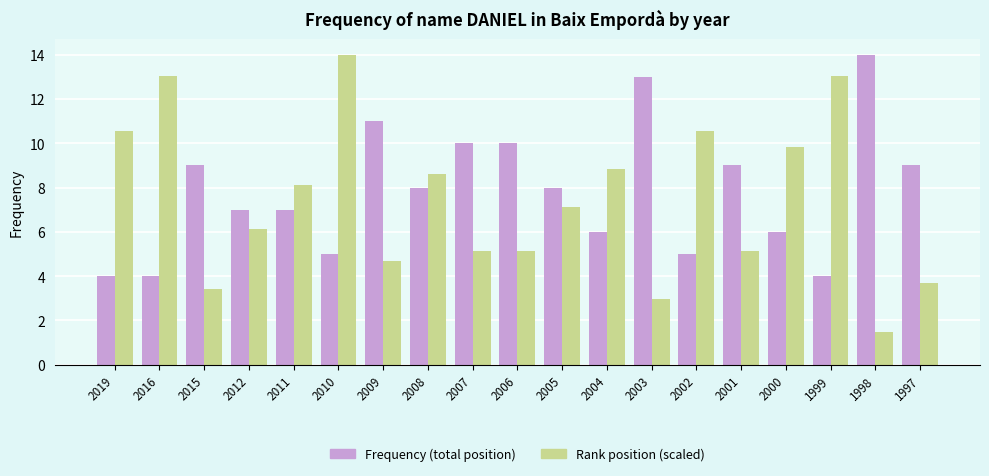

What is the difference between the maximum and minimum values in the Rank position (scaled) series?

12.5